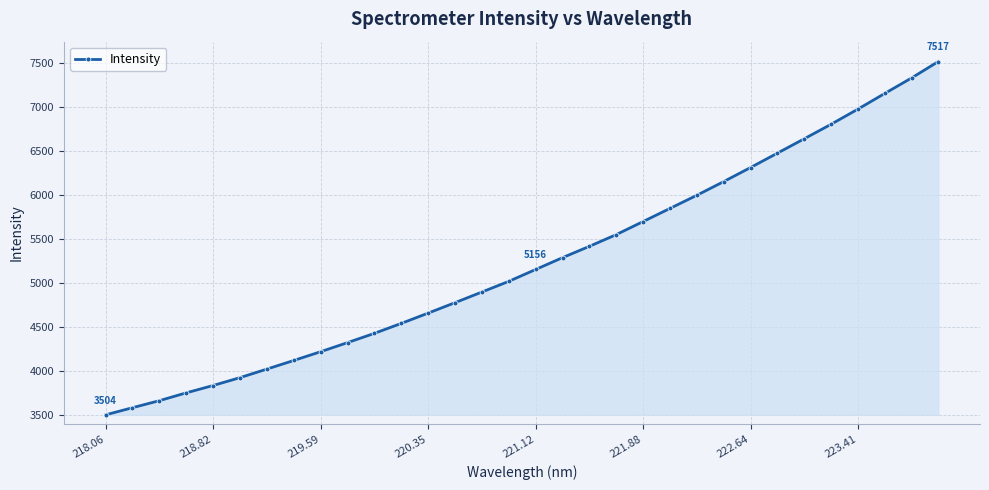

What is the smallest value displayed?

3504.5